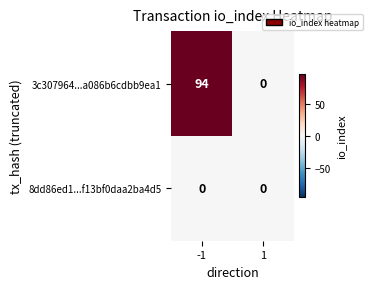

Reading right to left, what are all the values shown in this chart?

3c307964...a086b6cdbb9ea1: 0	94
8dd86ed1...f13bf0daa2ba4d5: 0	0